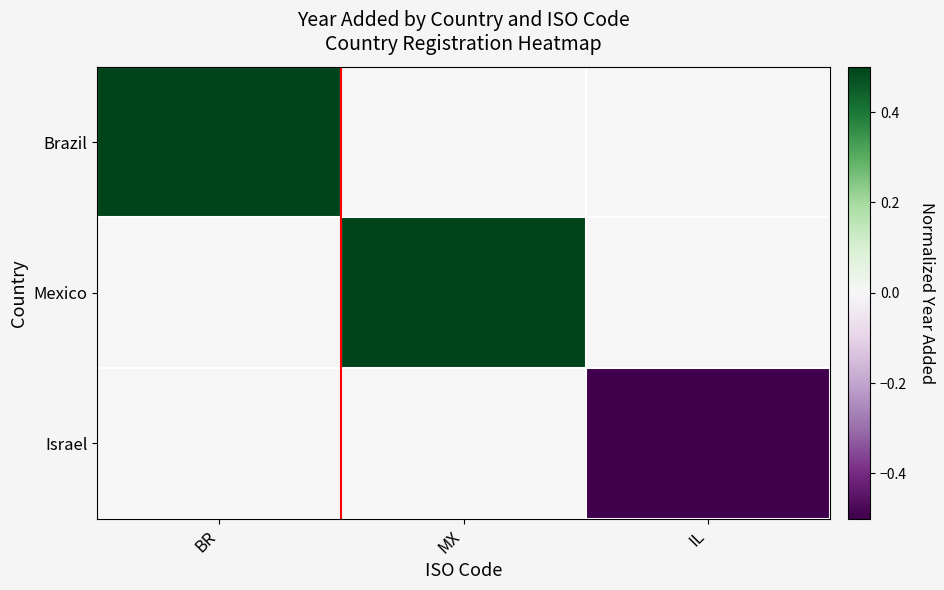

Between MX and IL, which series saw the biggest shift?

Israel